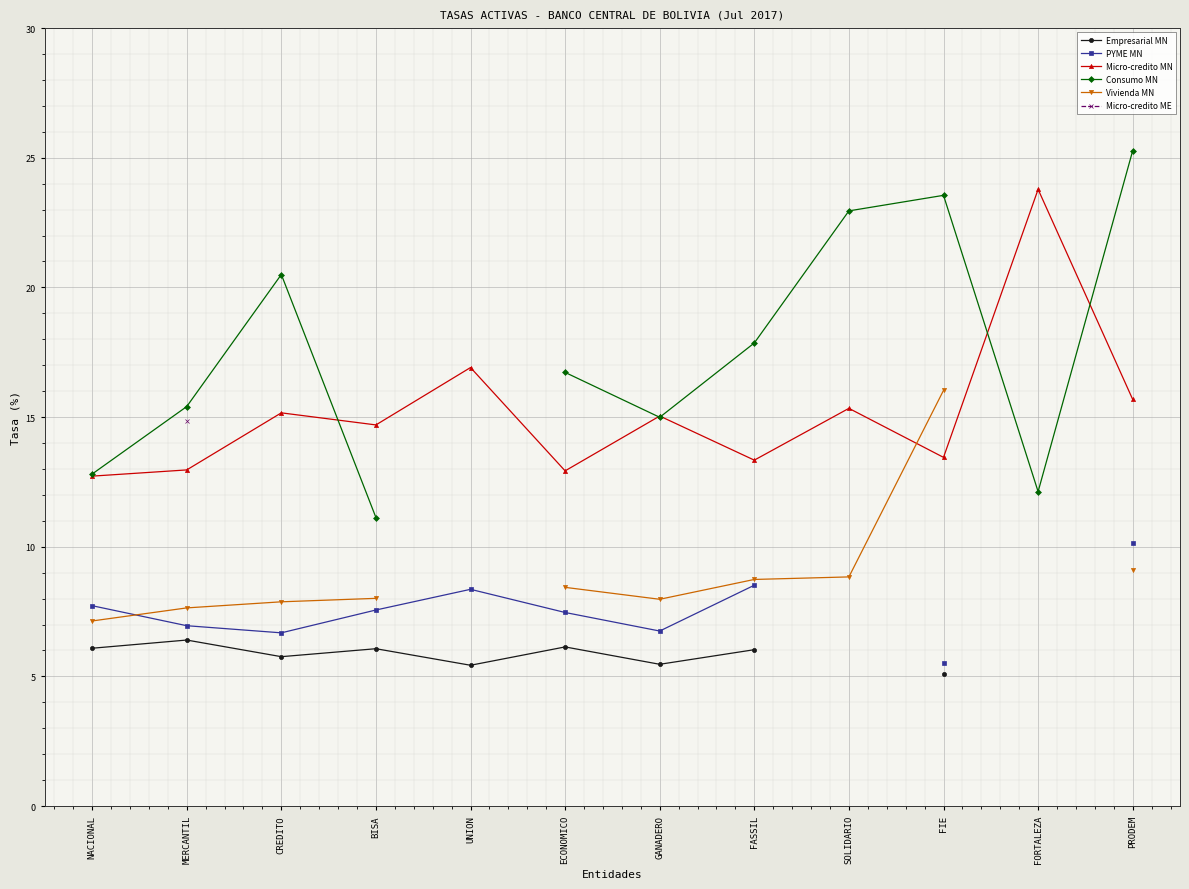

Count the number of data series in this chart.

6